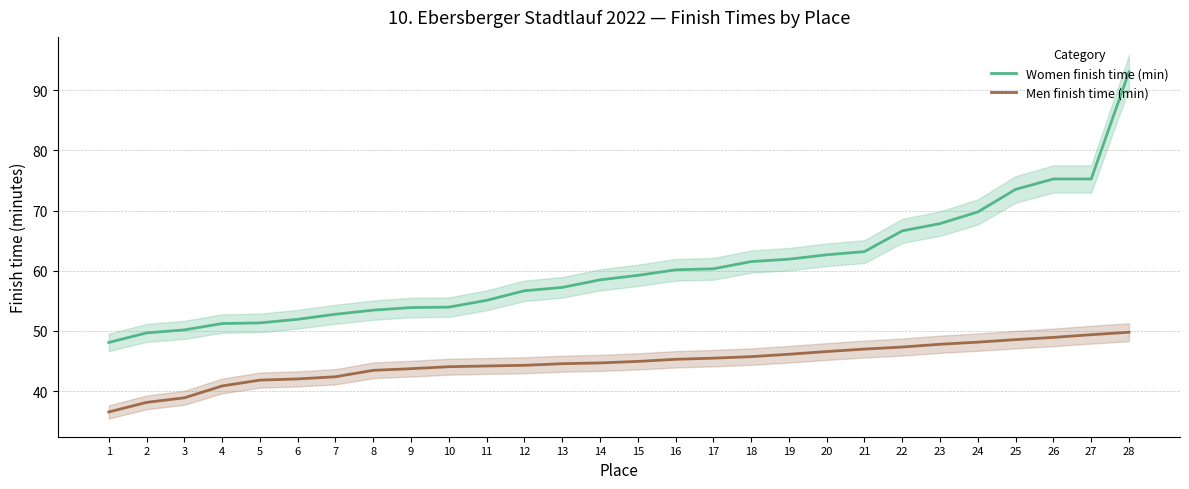

What is the value of the Men finish time (min) point at the 16th from the left?

45.3